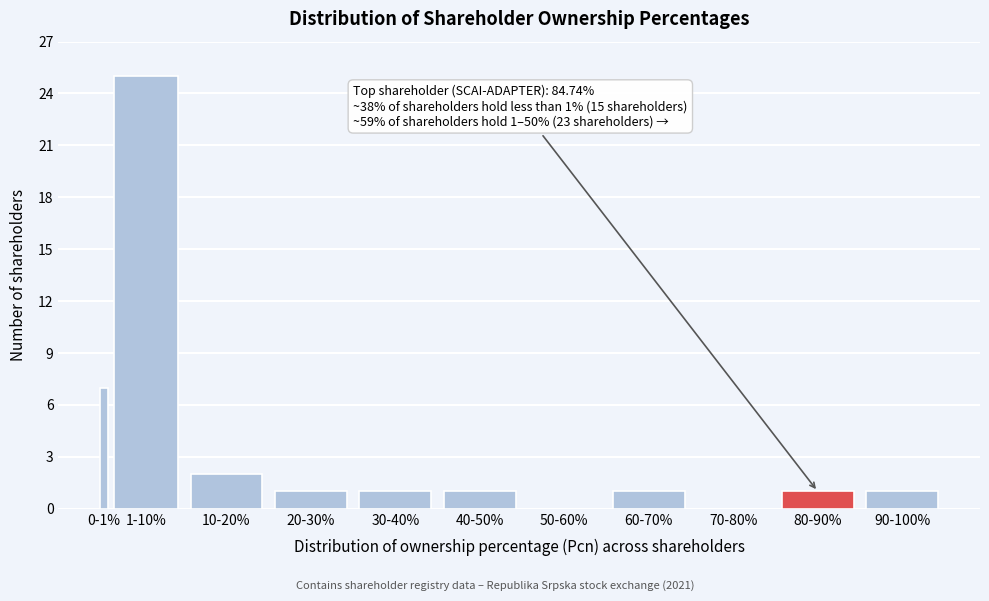

Reading left to right, what are all the values shown in this chart?

0-1%=7	1-10%=25	10-20%=2	20-30%=1	30-40%=1	40-50%=1	50-60%=0	60-70%=1	70-80%=0	80-90%=1	90-100%=1